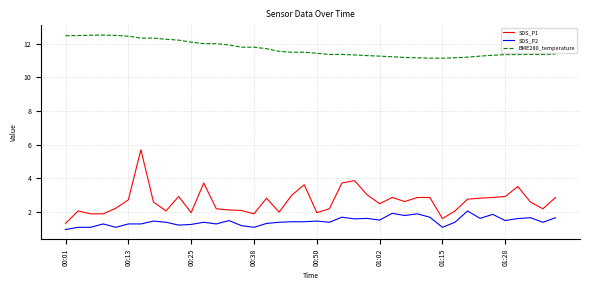

Which series has the widest spread of values?

SDS_P1